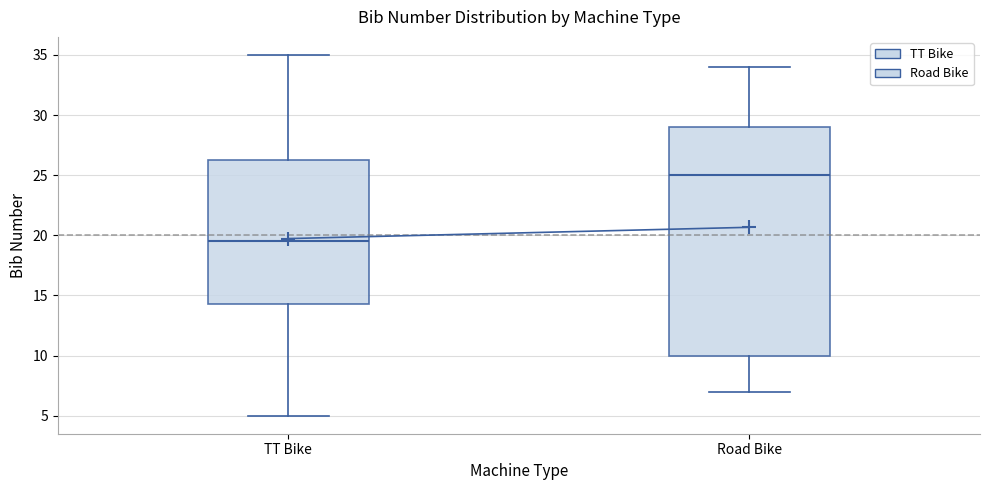

Which box has the highest median line?

Road Bike